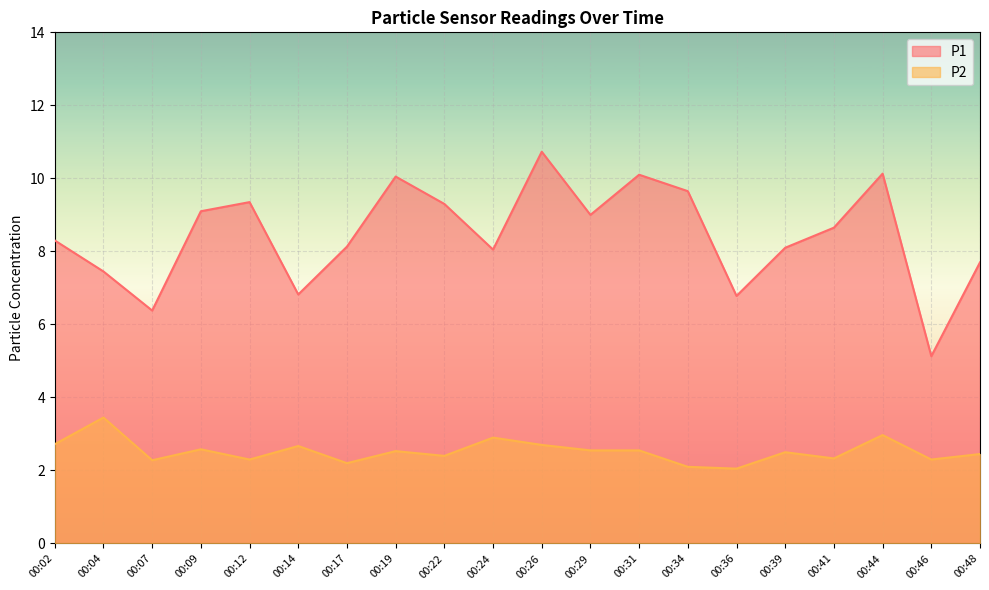

Does the chart display data point markers on the line(s)?

No